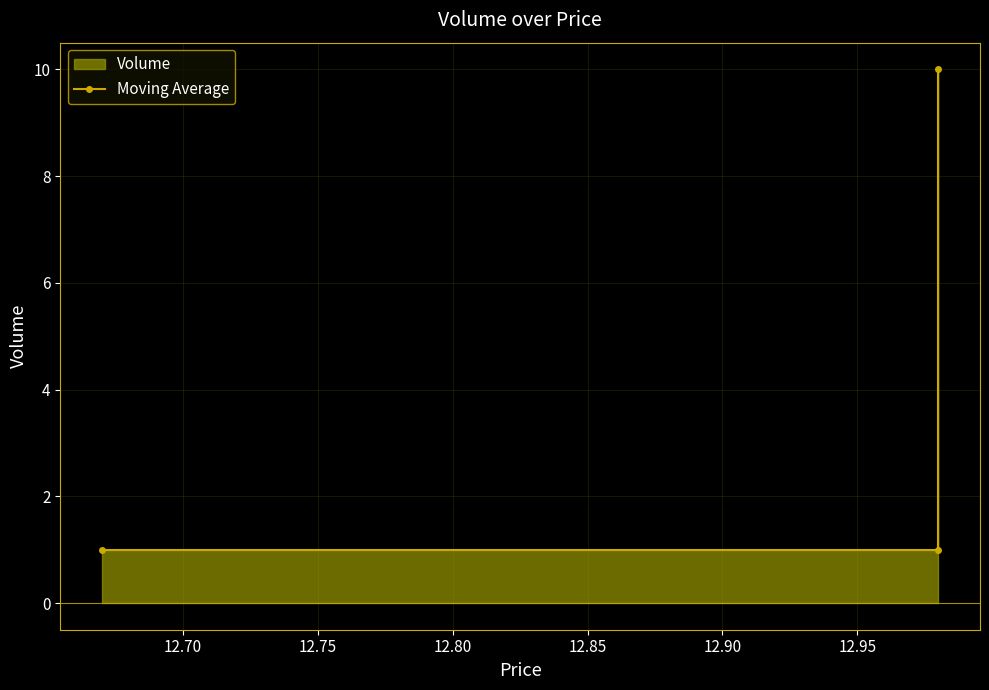

True or false: the data shows 2 at 12.65.

False